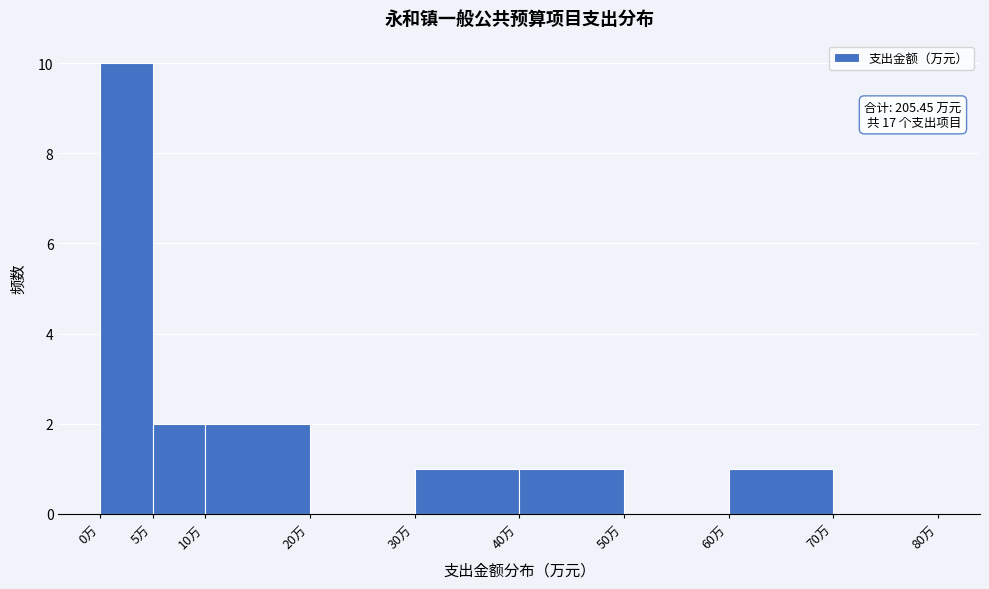

Which range on the x-axis has the tallest bar?

0 to 5